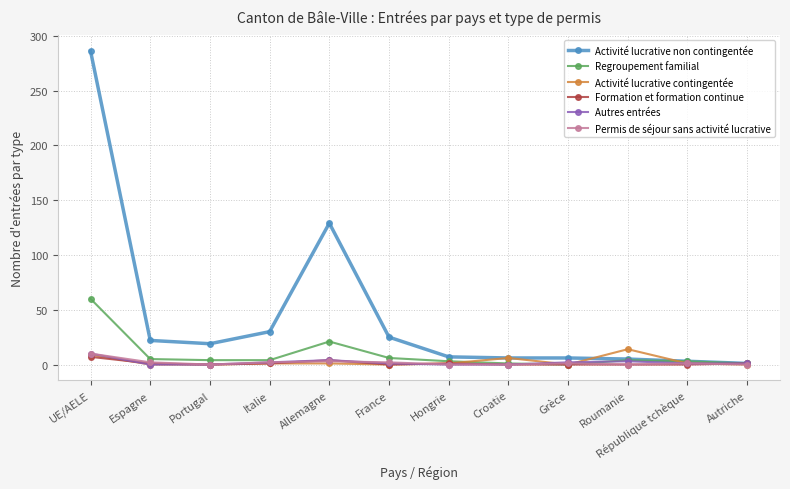

At which category is the sum across all series the highest?

UE/AELE